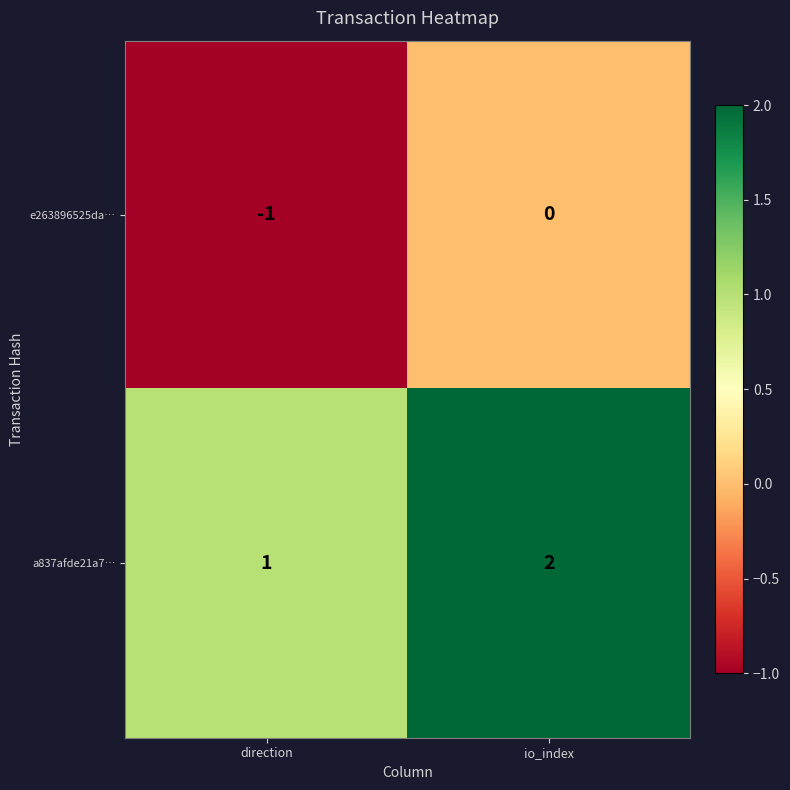

The value of a837afde21a7… at direction is 0. True or false?

False